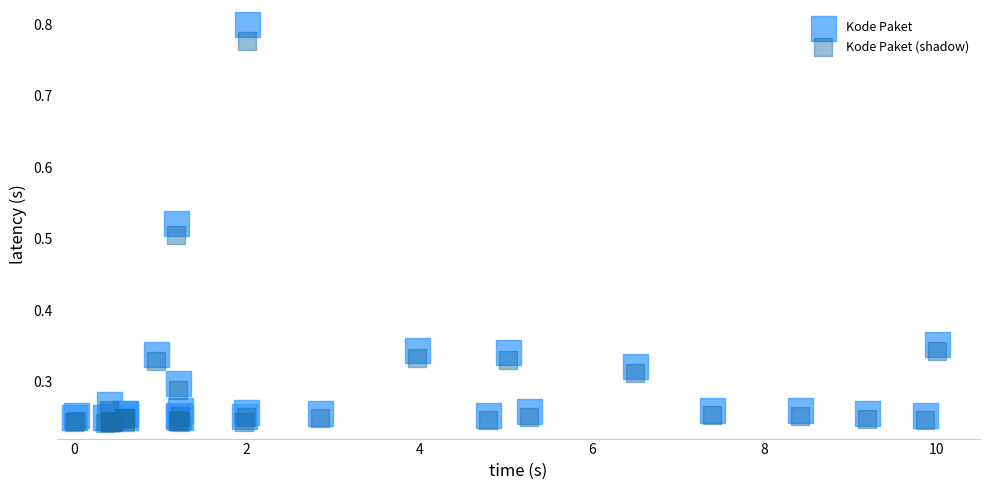

Which series has the widest spread of Y values?

Kode Paket